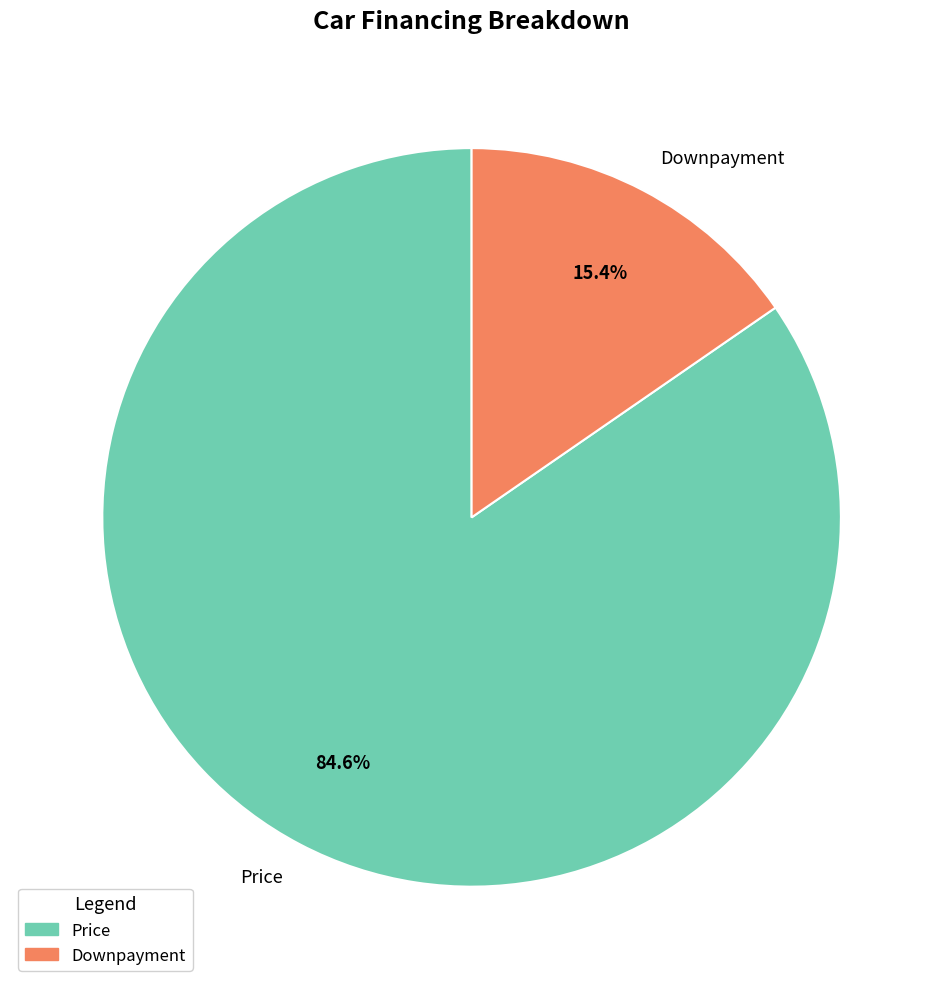

To the nearest percent, what is the difference between the largest and smallest slice percentages?

69%